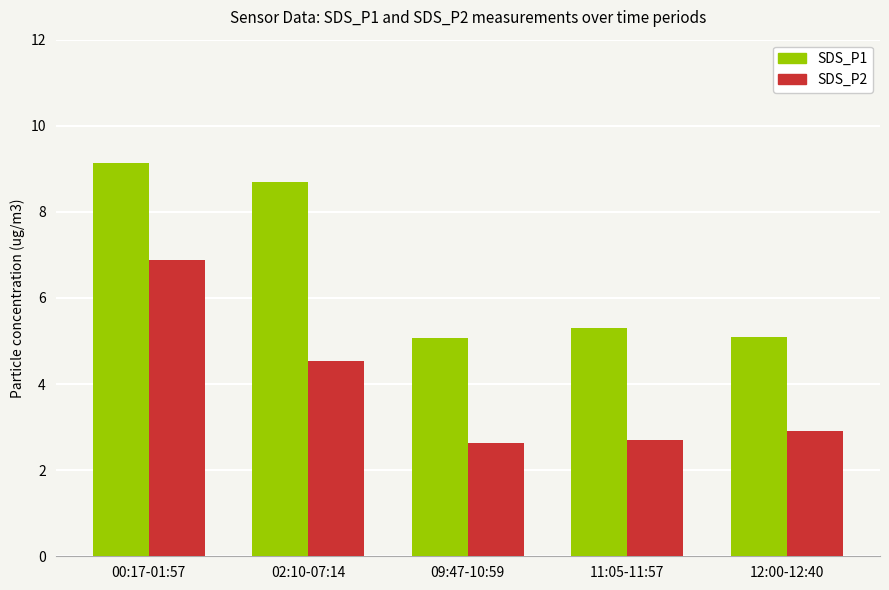

What position from the left is 09:47-10:59?

3